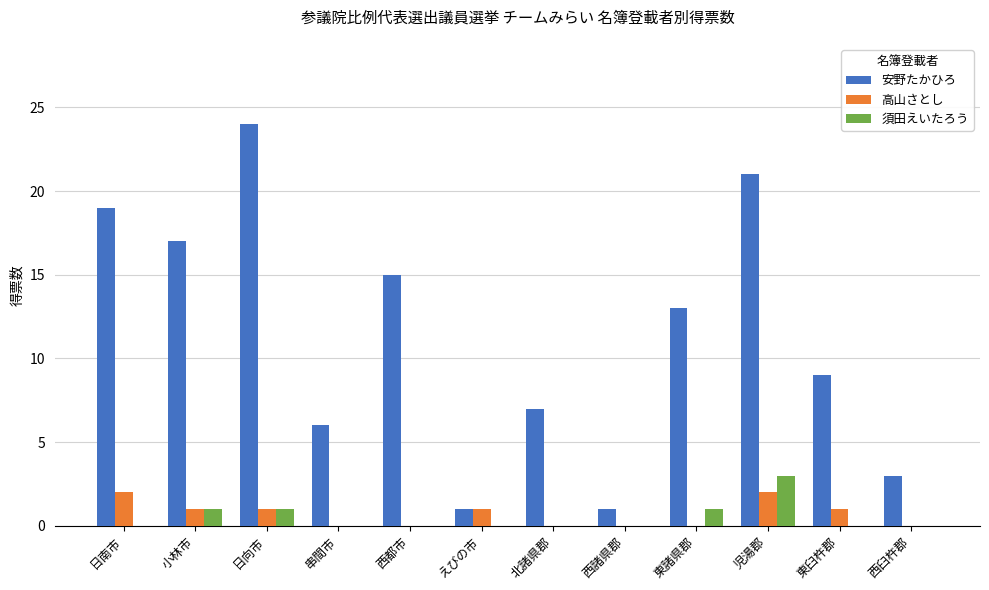

What is the sum of all 高山さとし values?

8